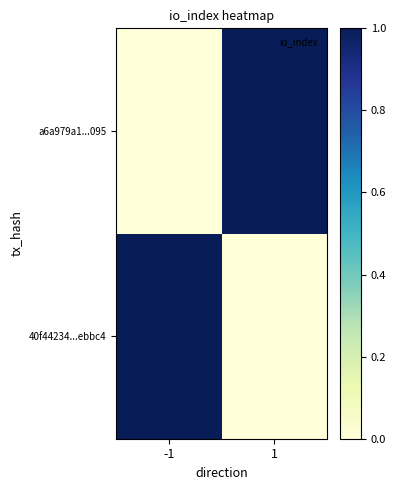

Which has a higher value, -1 or 1?

-1